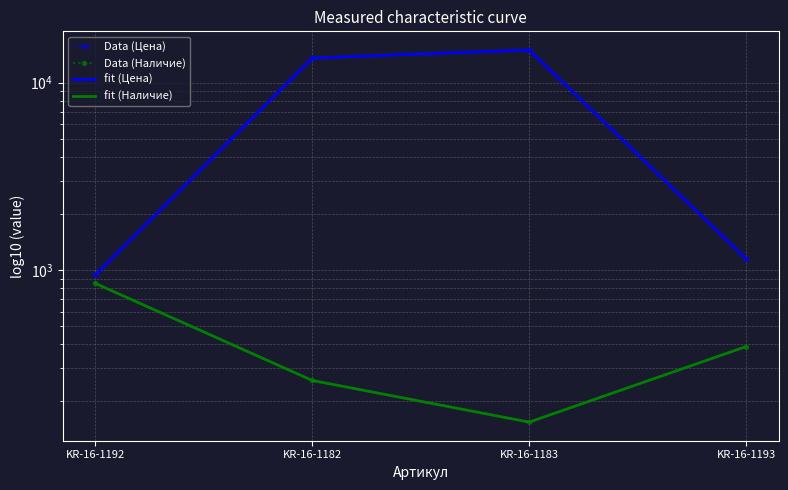

How many values in the Data (Цена) series exceed 13550?

2